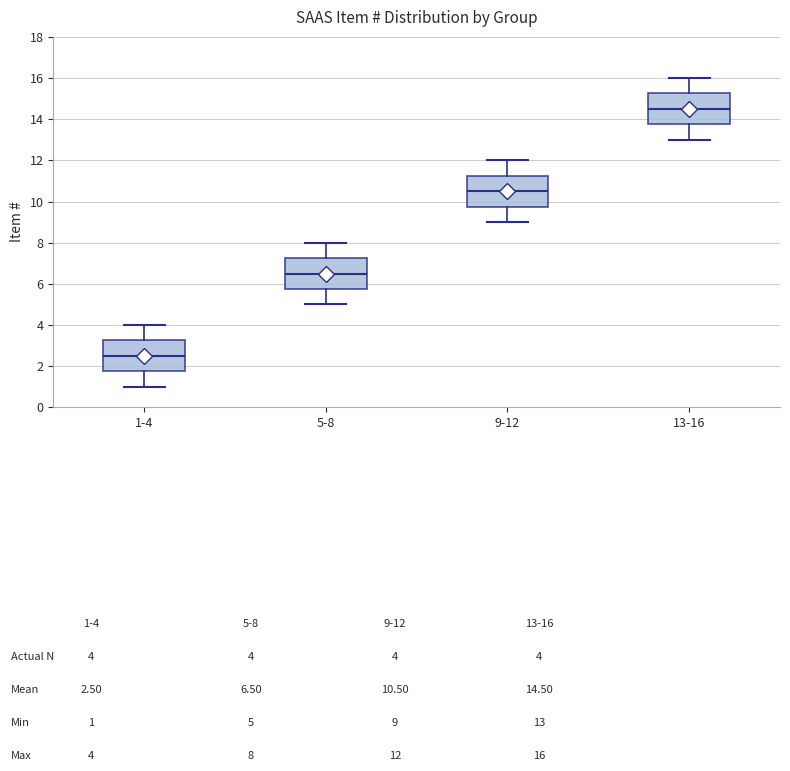

Where does the lower whisker of the box for 1-4 end on the y-axis? The values are not printed on the chart, so give them approximately, as read against the axis.

1.0